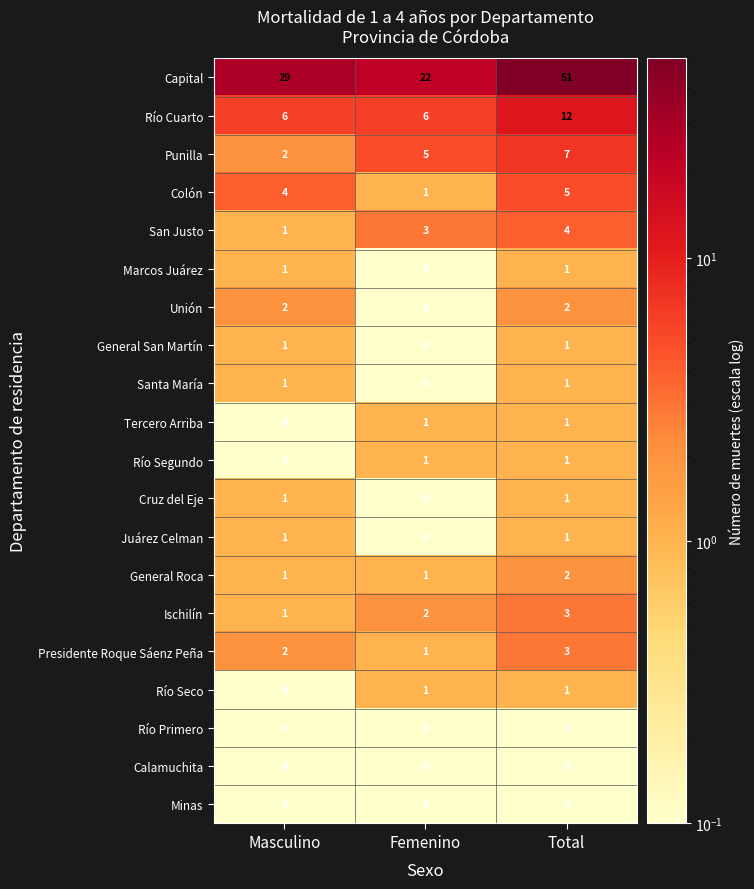

The value of Río Primero at Total is 0. True or false?

True